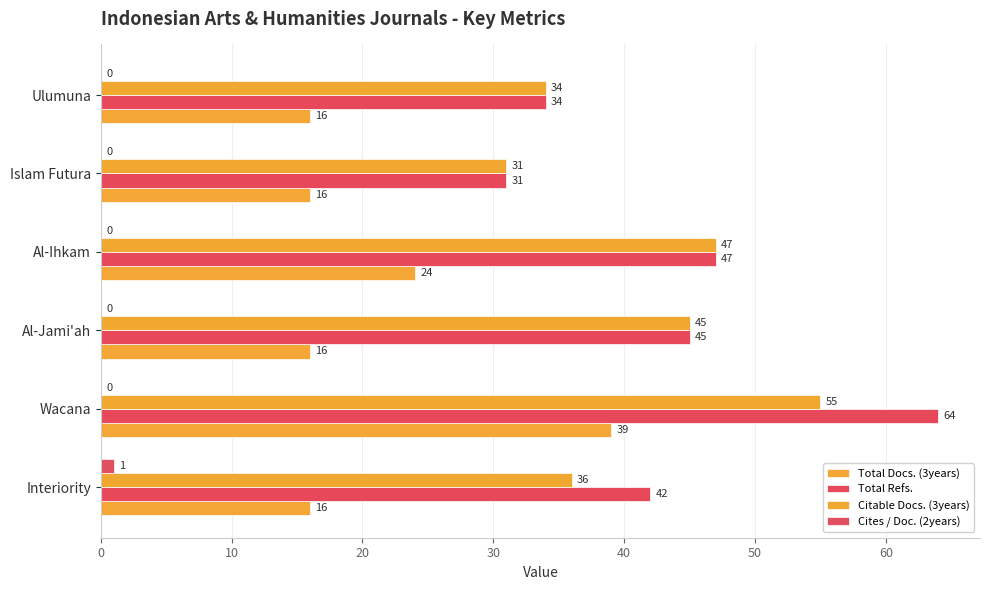

At which category is the sum across all series the highest?

Wacana